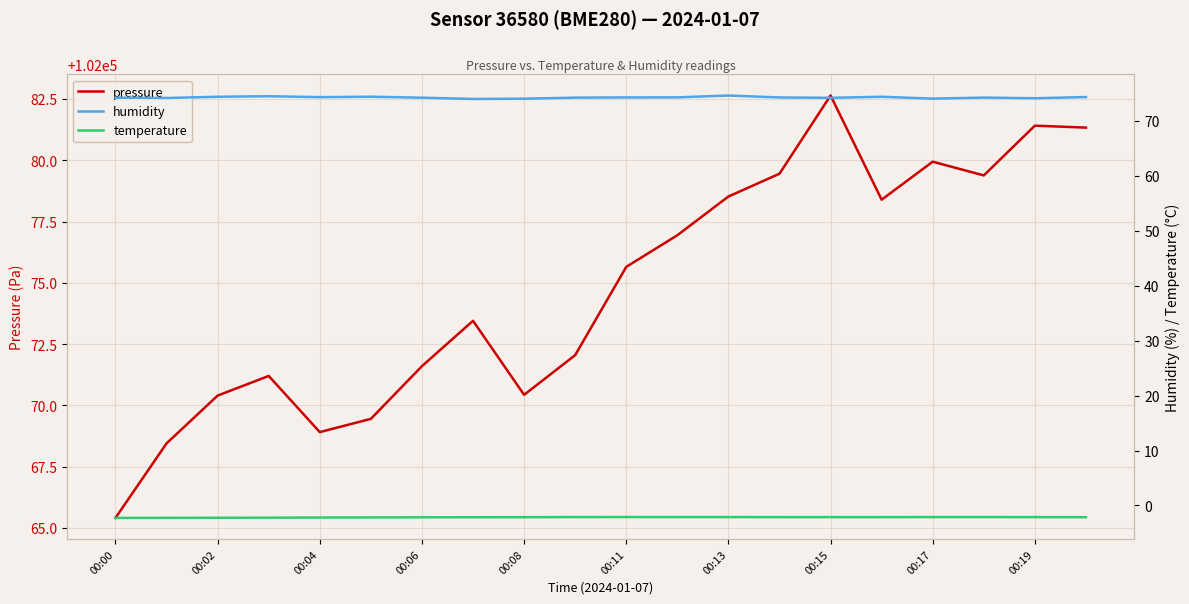

What is the maximum value for pressure?

102082.6